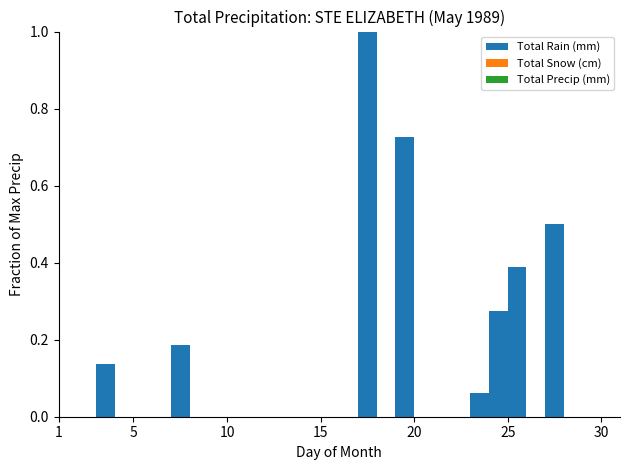

Reading left to right, transcribe all the data shown in this chart.

Total Rain (mm): 1989-05-01=0.0	1989-05-02=0.0	1989-05-03=2.2	1989-05-04=0.0	1989-05-05=0.0	1989-05-06=0.0	1989-05-07=3.0	1989-05-08=0.0	1989-05-09=0.0	1989-05-10=0.0	1989-05-11=0.0	1989-05-12=0.0	1989-05-13=0.0	1989-05-14=0.0	1989-05-15=0.0	1989-05-16=0.0	1989-05-17=16.0	1989-05-18=0.0	1989-05-19=11.6	1989-05-20=0.0	1989-05-21=0.0	1989-05-22=0.0	1989-05-23=1.0	1989-05-24=4.4	1989-05-25=6.2	1989-05-26=0.0	1989-05-27=8.0	1989-05-28=0.0	1989-05-29=0.0	1989-05-30=0.0	1989-05-31=0.0
Total Snow (cm): 1989-05-01=0.0	1989-05-02=0.0	1989-05-03=0.0	1989-05-04=0.0	1989-05-05=0.0	1989-05-06=0.0	1989-05-07=0.0	1989-05-08=0.0	1989-05-09=0.0	1989-05-10=0.0	1989-05-11=0.0	1989-05-12=0.0	1989-05-13=0.0	1989-05-14=0.0	1989-05-15=0.0	1989-05-16=0.0	1989-05-17=0.0	1989-05-18=0.0	1989-05-19=0.0	1989-05-20=0.0	1989-05-21=0.0	1989-05-22=0.0	1989-05-23=0.0	1989-05-24=0.0	1989-05-25=0.0	1989-05-26=0.0	1989-05-27=0.0	1989-05-28=0.0	1989-05-29=0.0	1989-05-30=0.0	1989-05-31=0.0
Total Precip (mm): 1989-05-01=0.0	1989-05-02=0.0	1989-05-03=2.2	1989-05-04=0.0	1989-05-05=0.0	1989-05-06=0.0	1989-05-07=3.0	1989-05-08=0.0	1989-05-09=0.0	1989-05-10=0.0	1989-05-11=0.0	1989-05-12=0.0	1989-05-13=0.0	1989-05-14=0.0	1989-05-15=0.0	1989-05-16=0.0	1989-05-17=16.0	1989-05-18=0.0	1989-05-19=11.6	1989-05-20=0.0	1989-05-21=0.0	1989-05-22=0.0	1989-05-23=1.0	1989-05-24=4.4	1989-05-25=6.2	1989-05-26=0.0	1989-05-27=8.0	1989-05-28=0.0	1989-05-29=0.0	1989-05-30=0.0	1989-05-31=0.0